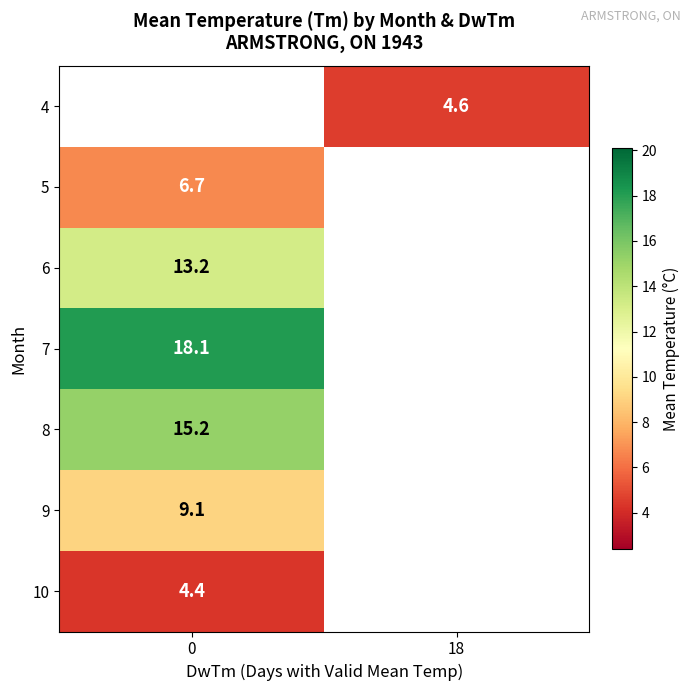

The value of 5 at 0 is 3.3. True or false?

False